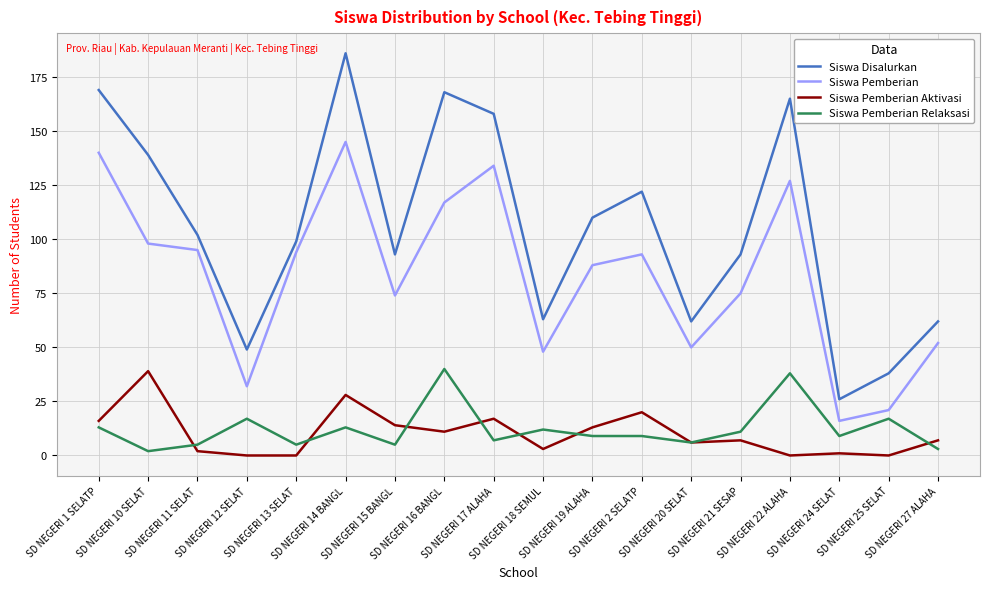

Is the value of Siswa Pemberian Aktivasi at SD NEGERI 25 SELAT greater than the value of Siswa Disalurkan at SD NEGERI 14 BANGL?

No